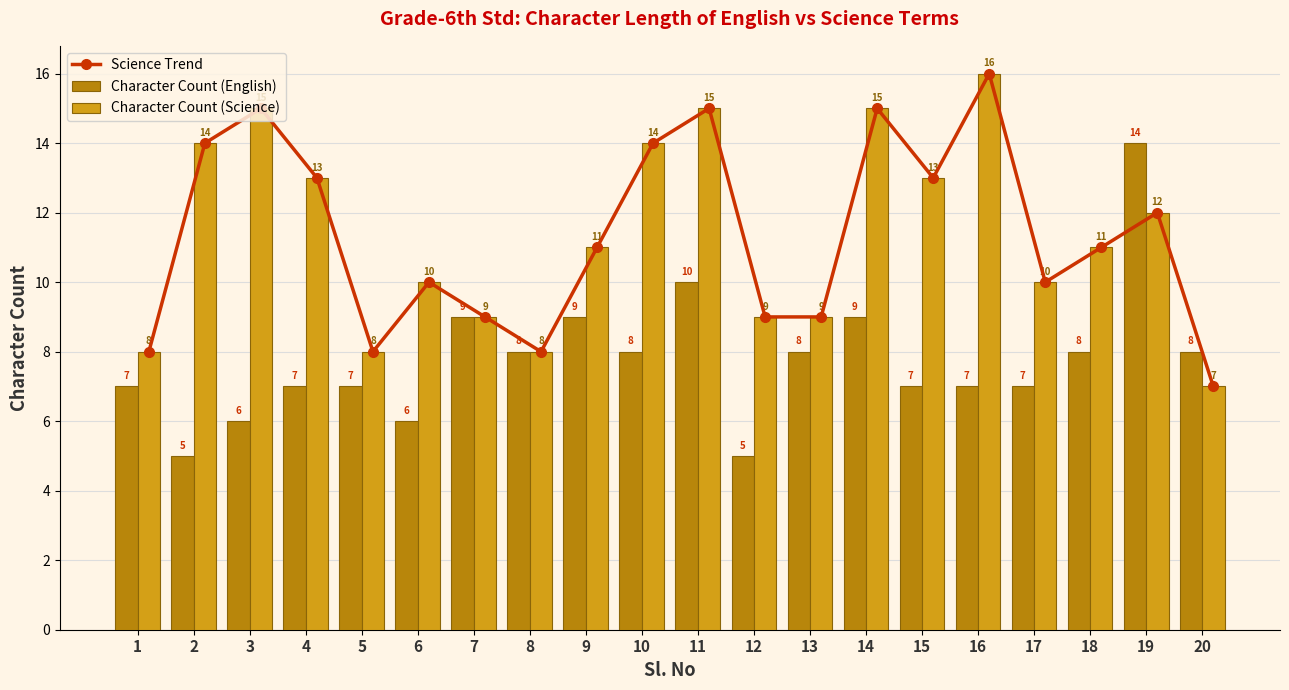

What is the difference between the second highest and minimum values in the Character Count (English) series?

5